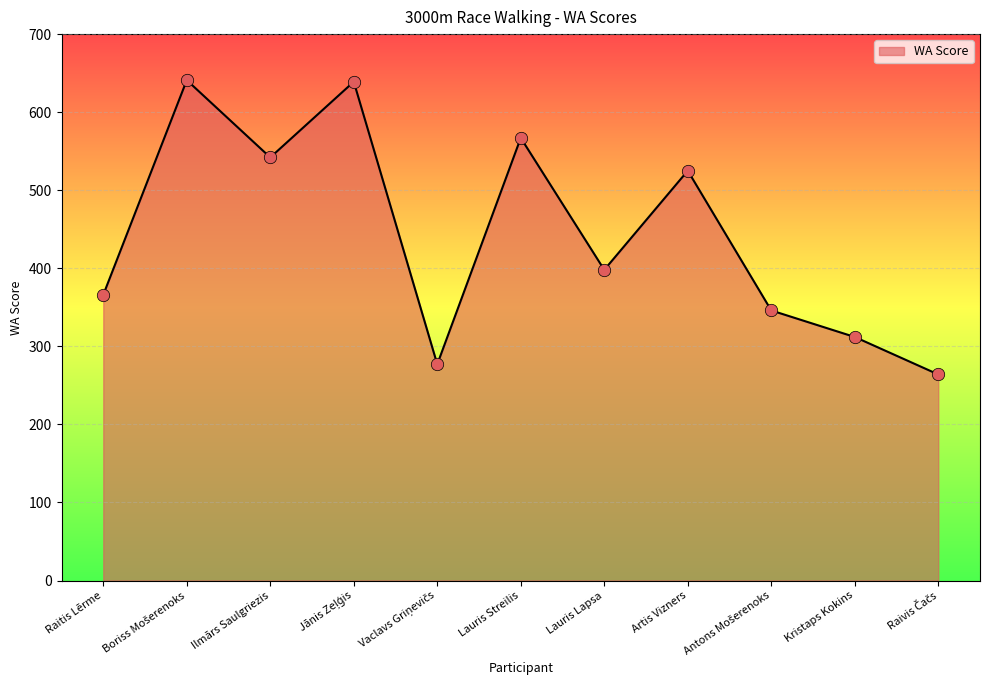

True or false: the data shows 312 at Kristaps Kokins.

True